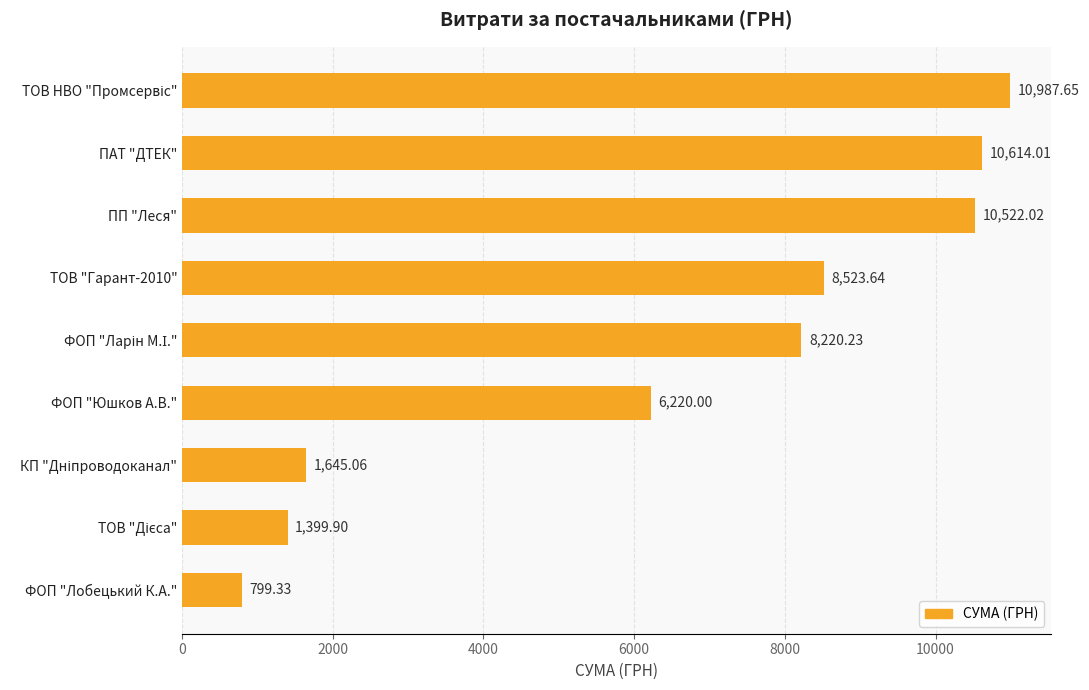

What is the sum of all values?

58931.8